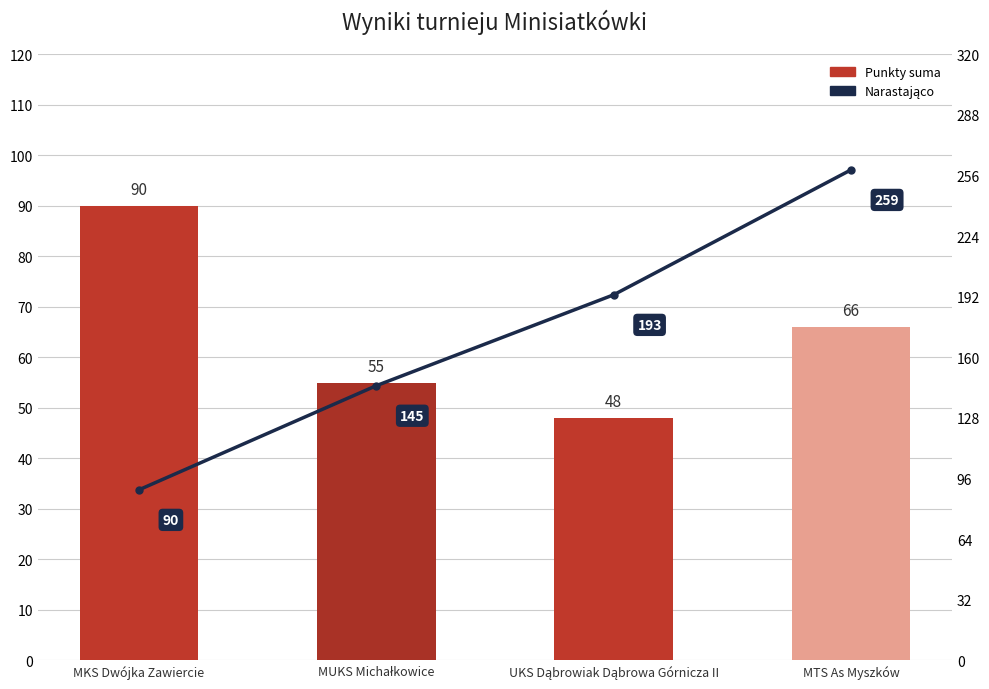

How many distinct data groups are displayed?

2